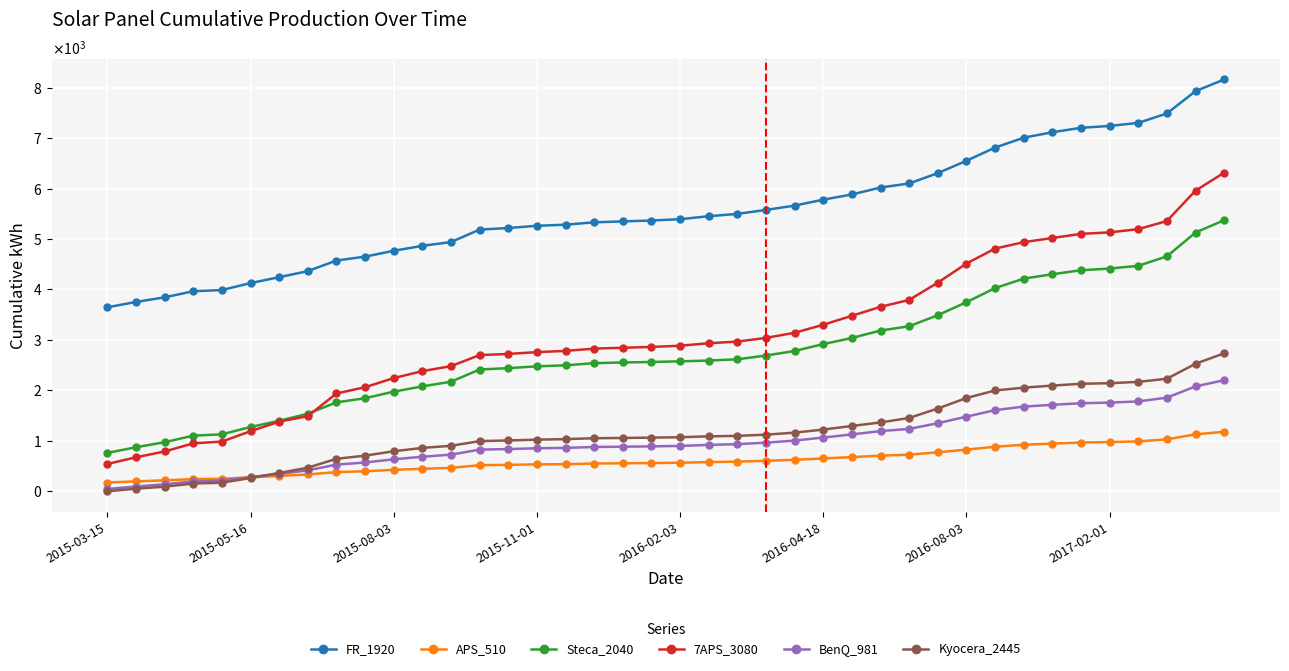

What are all the series names shown in the legend?

FR_1920, APS_510, Steca_2040, 7APS_3080, BenQ_981, Kyocera_2445